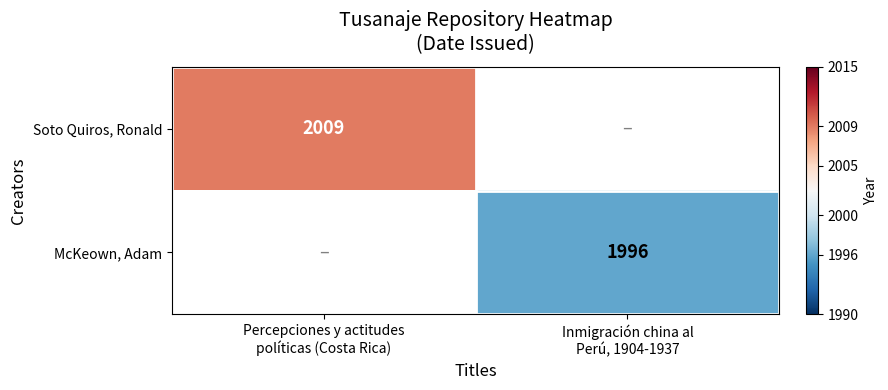

Which has a higher value, Inmigración china al
Perú, 1904-1937 or Percepciones y actitudes
políticas (Costa Rica)?

Percepciones y actitudes
políticas (Costa Rica)